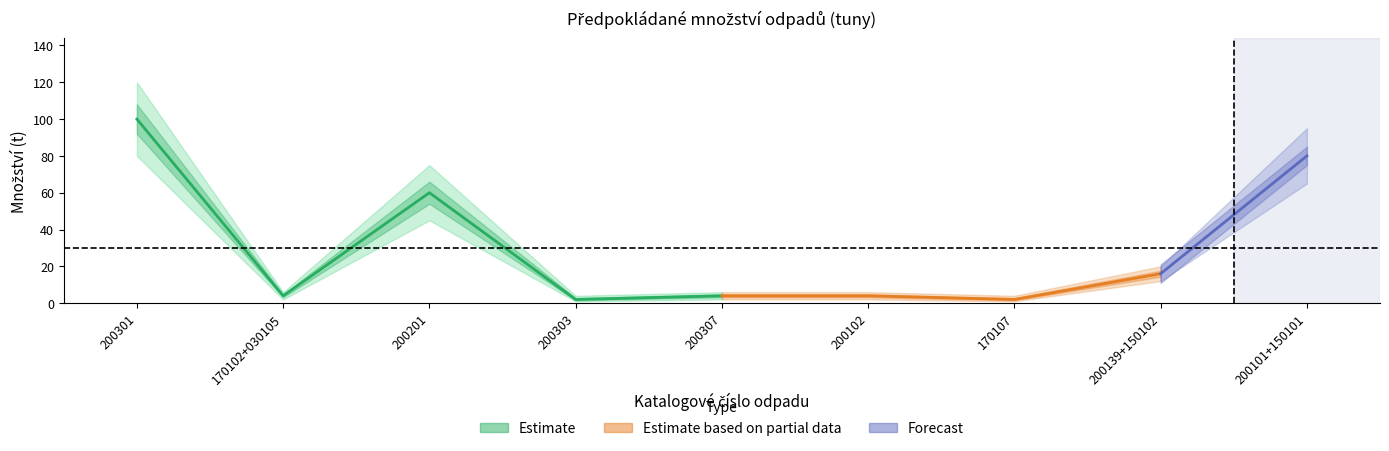

What is the approximate value at 200201, to the nearest 10?

60